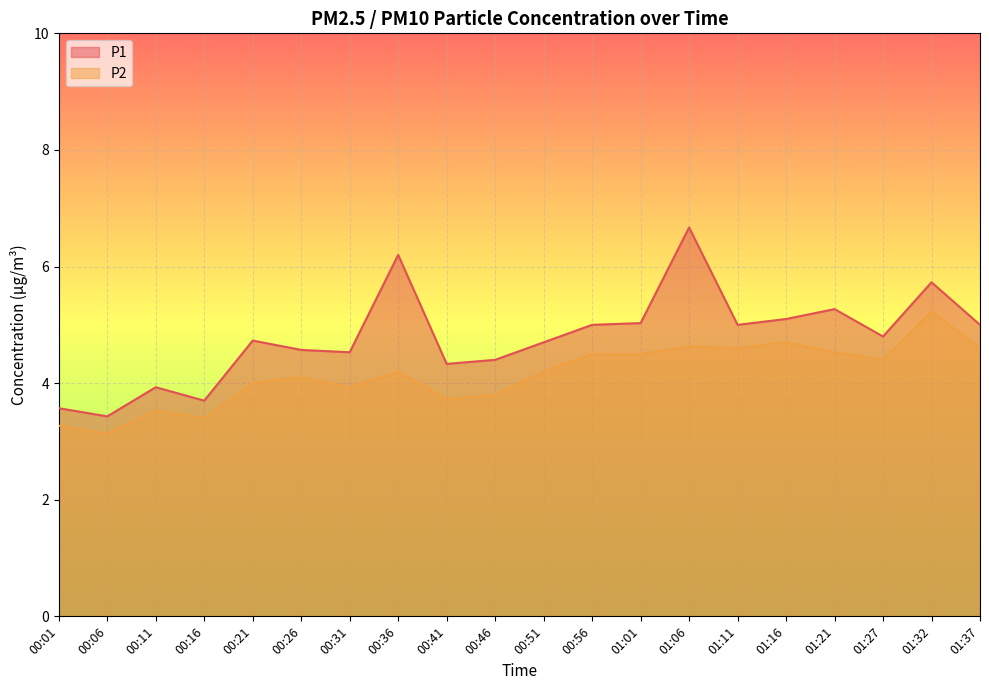

Reading left to right, what are all the values shown in this chart?

P1: 00:01=3.6	00:06=3.4	00:11=3.9	00:16=3.7	00:21=4.7	00:26=4.6	00:31=4.5	00:36=6.2	00:41=4.3	00:46=4.4	00:51=4.7	00:56=5.0	01:01=5.0	01:06=6.7	01:11=5.0	01:16=5.1	01:21=5.3	01:27=4.8	01:32=5.7	01:37=5.0
P2: 00:01=3.3	00:06=3.1	00:11=3.5	00:16=3.4	00:21=4.0	00:26=4.1	00:31=3.9	00:36=4.2	00:41=3.7	00:46=3.8	00:51=4.2	00:56=4.5	01:01=4.5	01:06=4.6	01:11=4.6	01:16=4.7	01:21=4.5	01:27=4.4	01:32=5.2	01:37=4.6